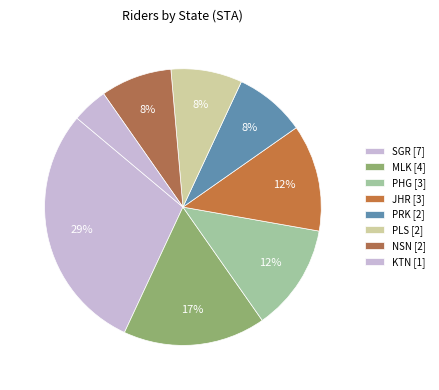

How many slices are in this pie chart?

8